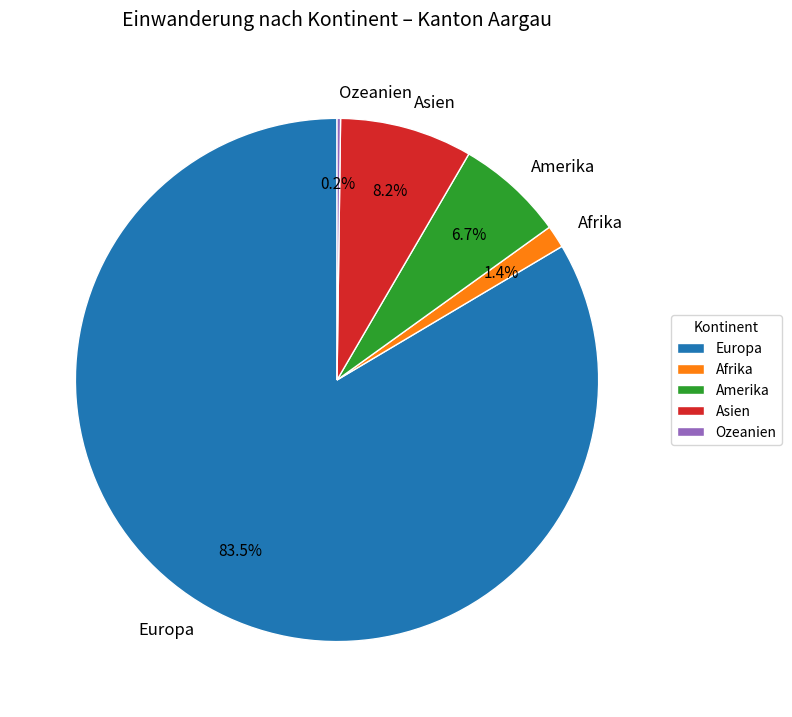

Which slice is the largest?

Europa